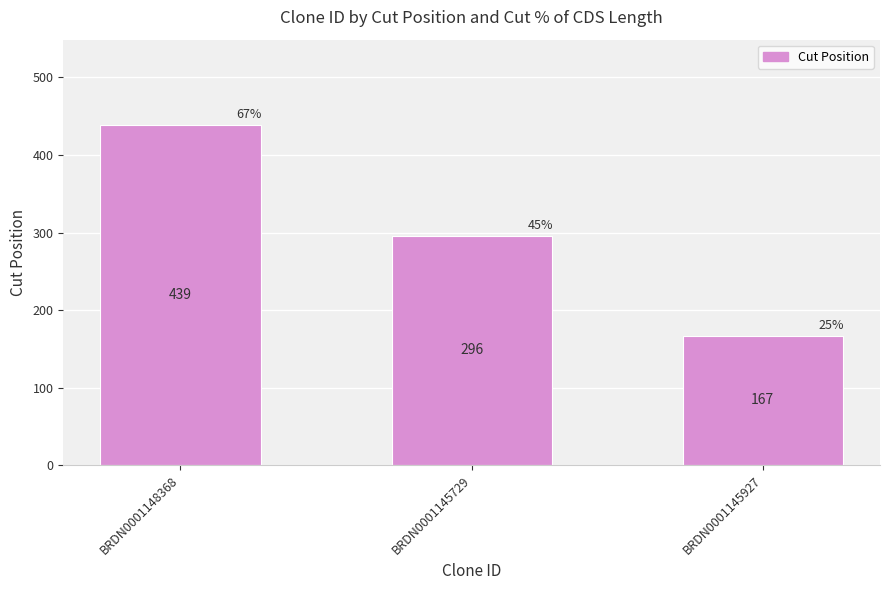

Where is the data nearest to the value 303?

BRDN0001145729